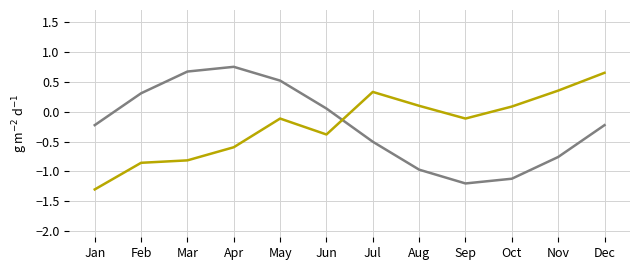

What is the spread (max minus min) of values at Apr?

1.3